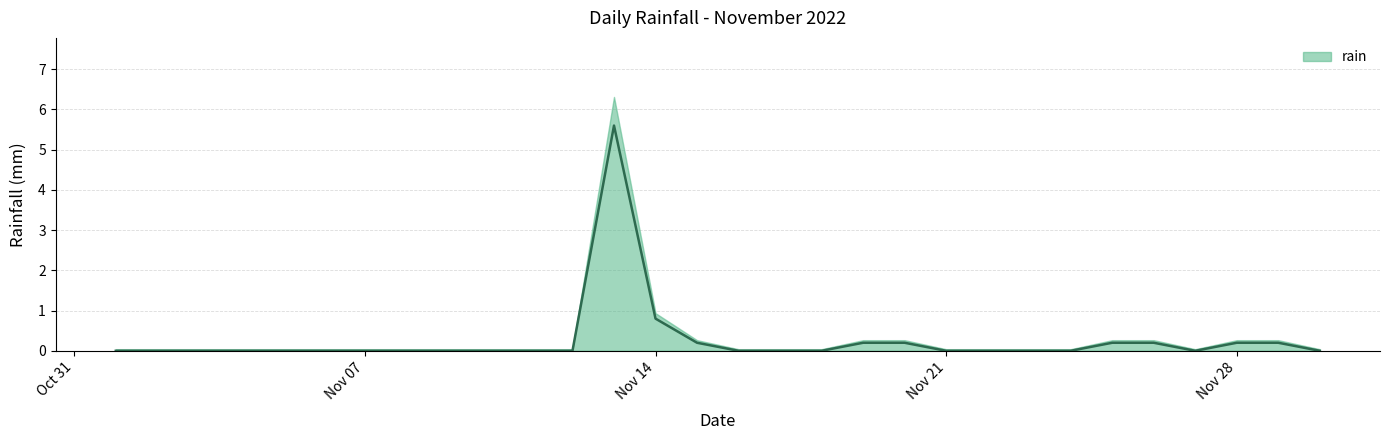

Rank the categories by value from highest to lowest.

2022-11-13, 2022-11-14, 2022-11-15, 2022-11-19, 2022-11-20, 2022-11-25, 2022-11-26, 2022-11-28, 2022-11-29, 2022-11-01, 2022-11-02, 2022-11-03, 2022-11-04, 2022-11-05, 2022-11-06, 2022-11-07, 2022-11-08, 2022-11-09, 2022-11-10, 2022-11-11, 2022-11-12, 2022-11-16, 2022-11-17, 2022-11-18, 2022-11-21, 2022-11-22, 2022-11-23, 2022-11-24, 2022-11-27, 2022-11-30